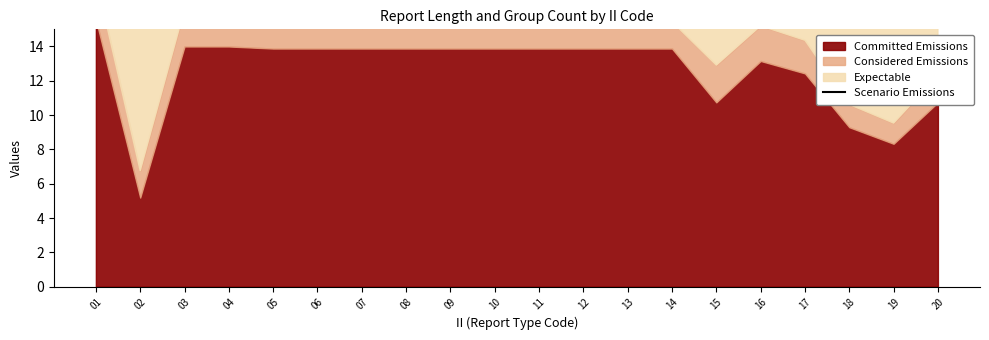

True or false: the data shows 26.2 at 12.

True